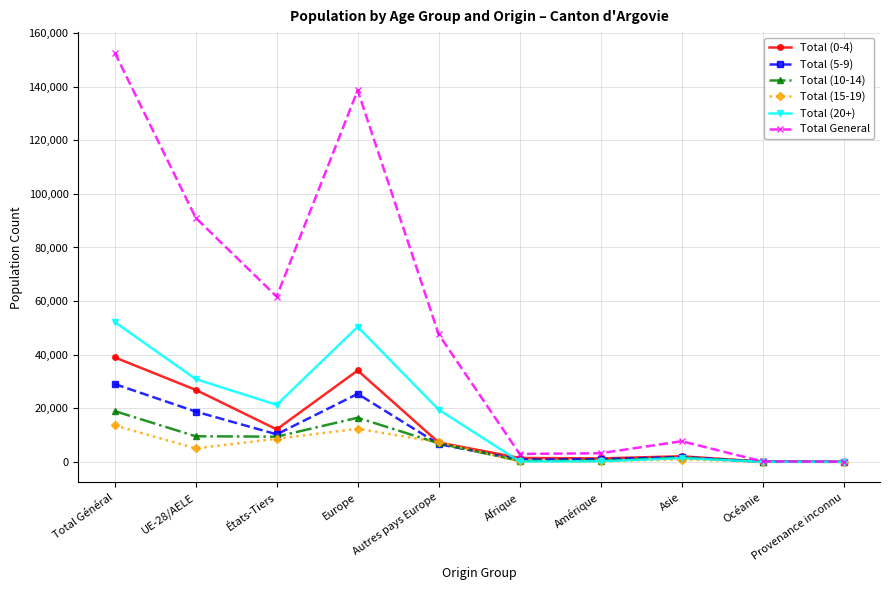

Which series has the widest spread of values?

Total General